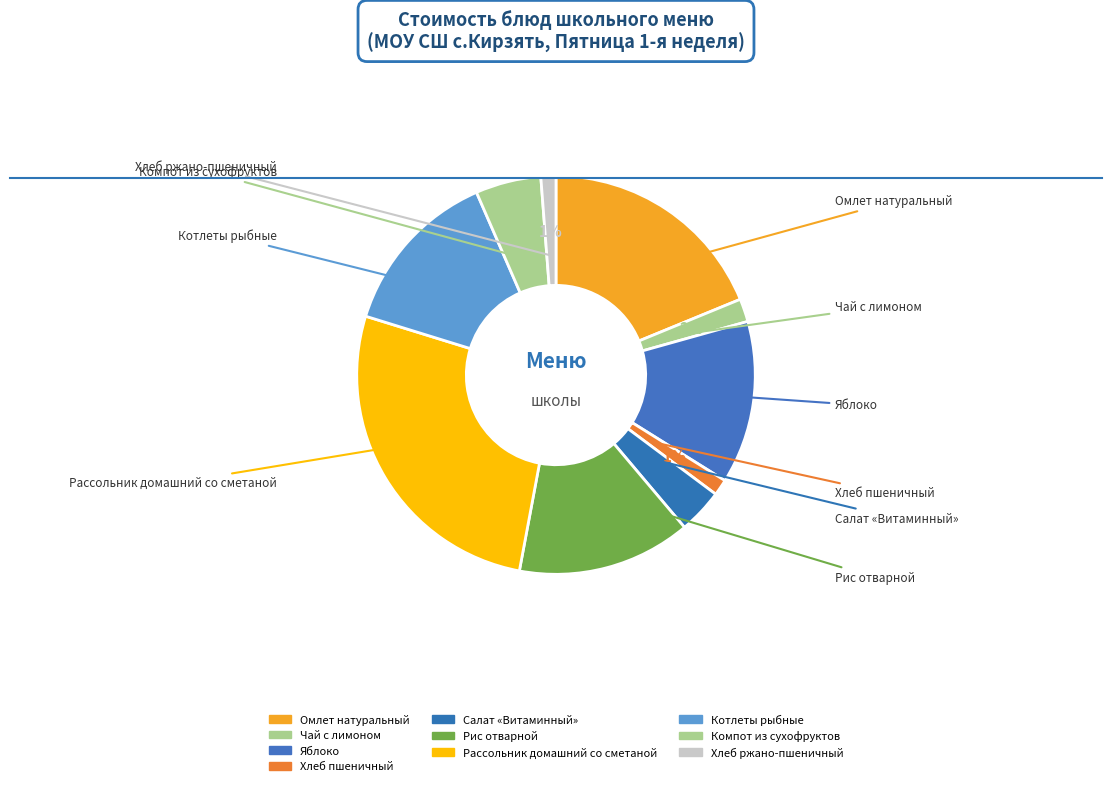

How many slices are in this pie chart?

10